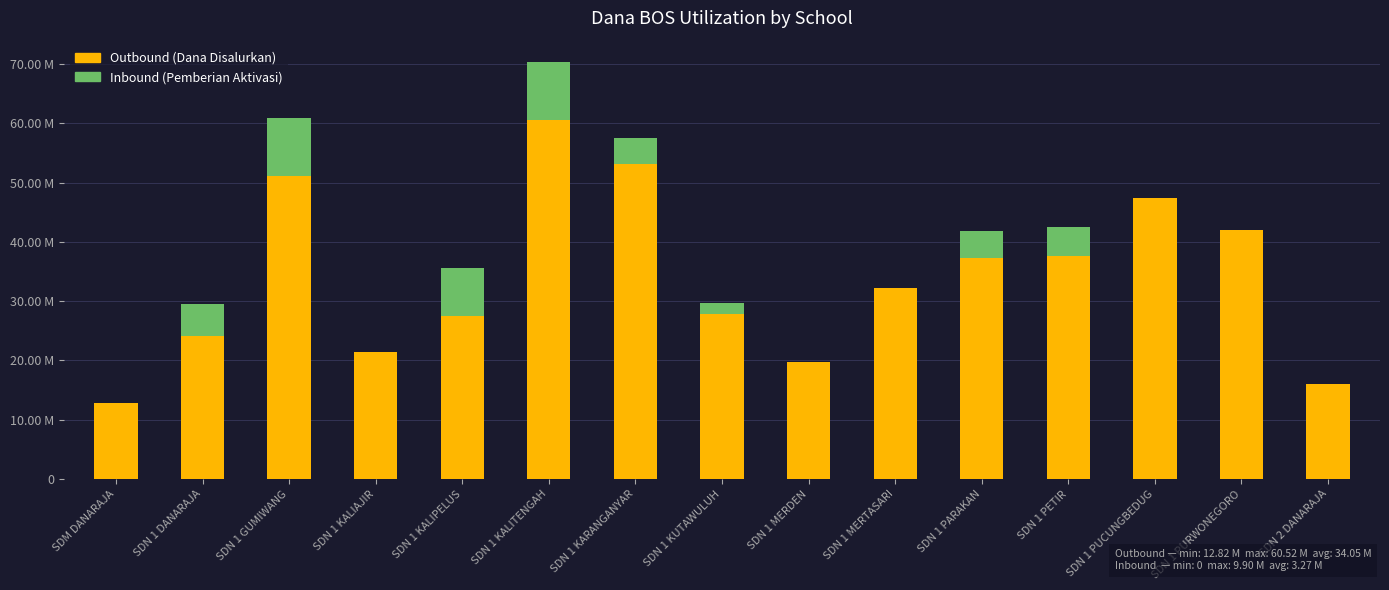

Are the bars grouped side by side (vs. stacked)?

No